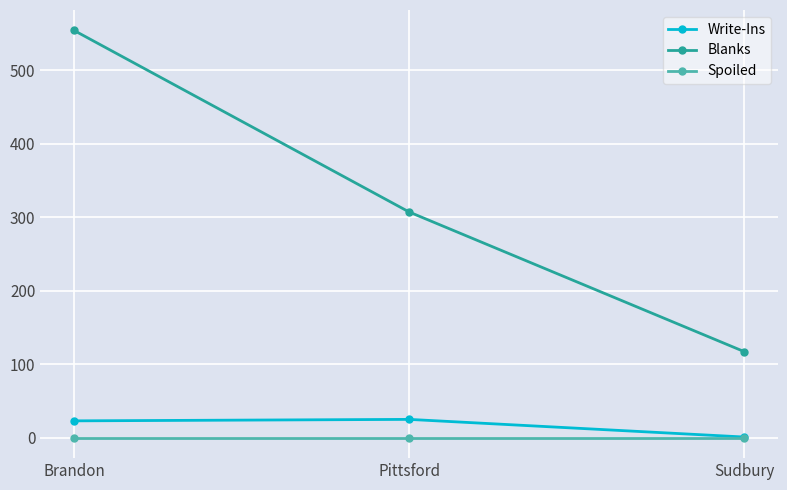

What are all the series names shown in the legend?

Write-Ins, Blanks, Spoiled